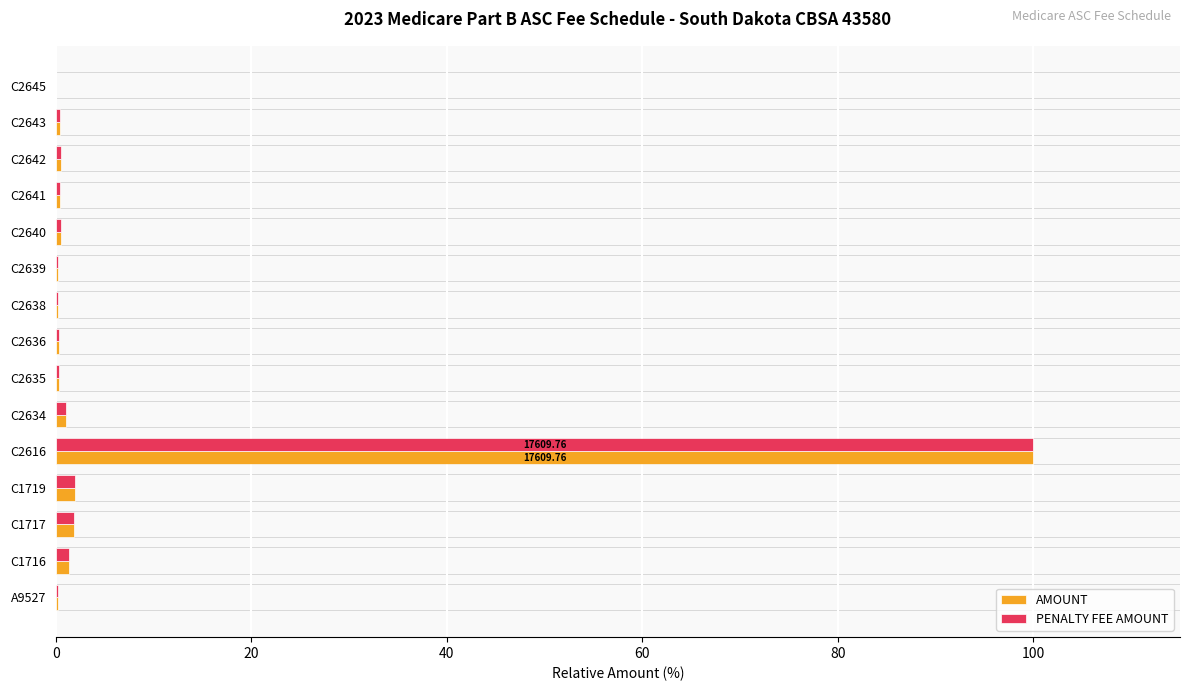

What are all the series names shown in the legend?

AMOUNT, PENALTY FEE AMOUNT